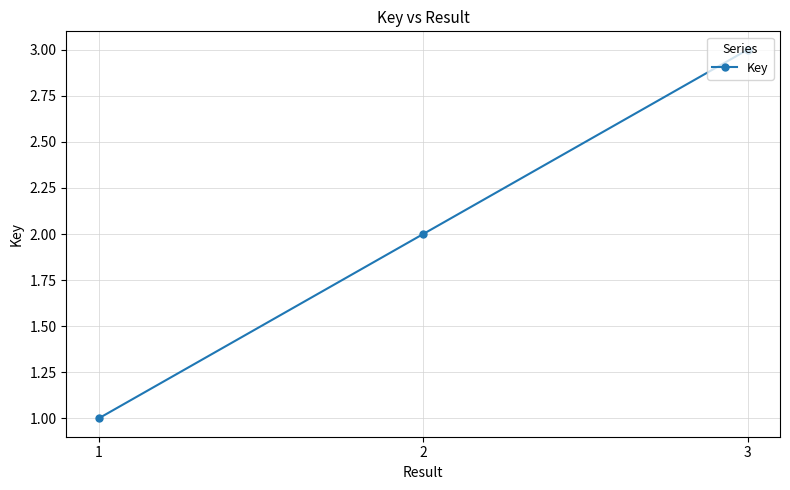

Which label corresponds to the smallest value in the chart?

1